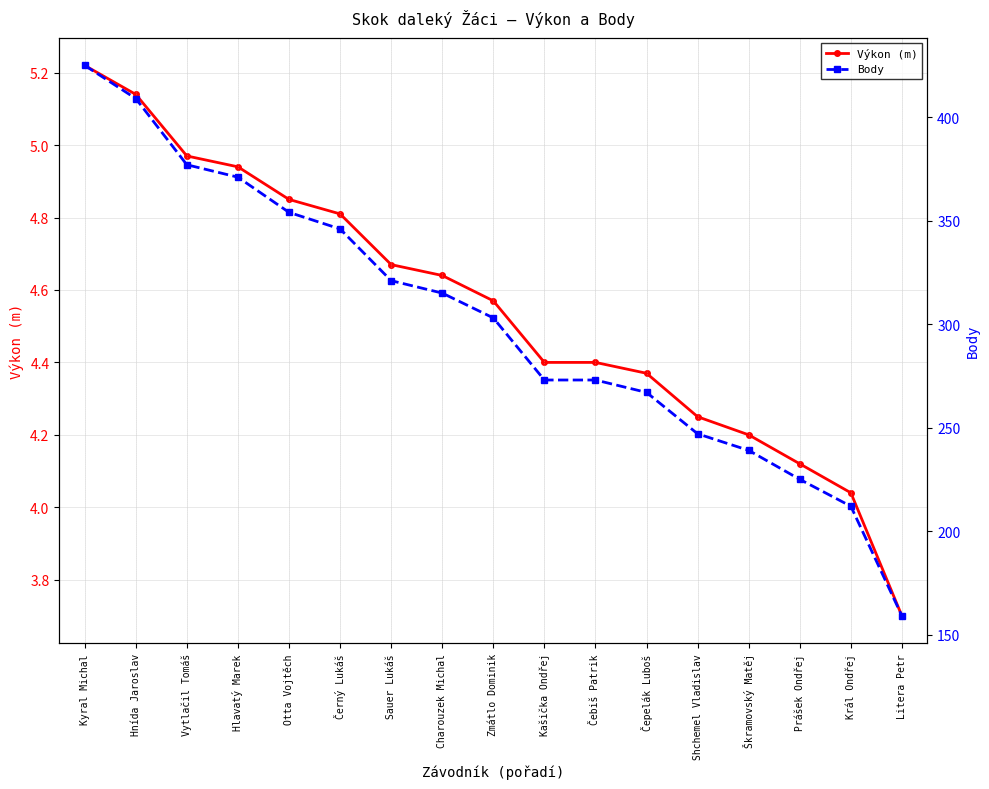

True or false: Výkon (m) has a value of 4.4 at Čepelák Luboš.

True